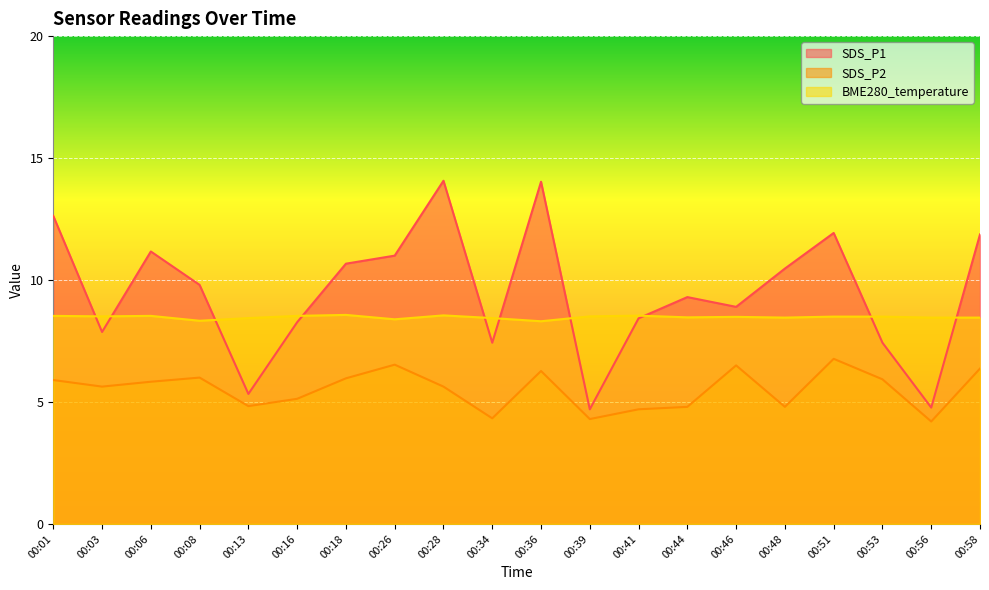

What is the sum of the SDS_P2 values at 00:01 and 00:08?

11.9